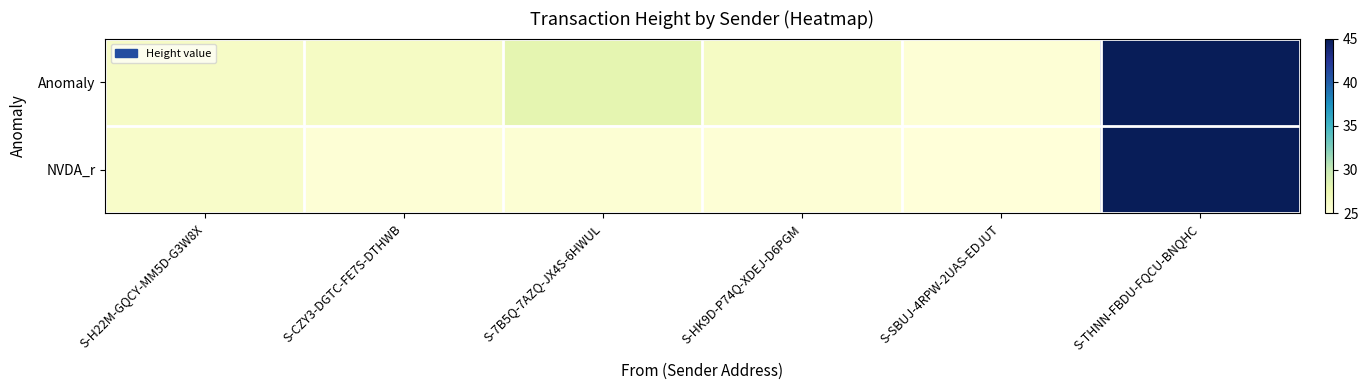

Count the number of categories in the chart.

6